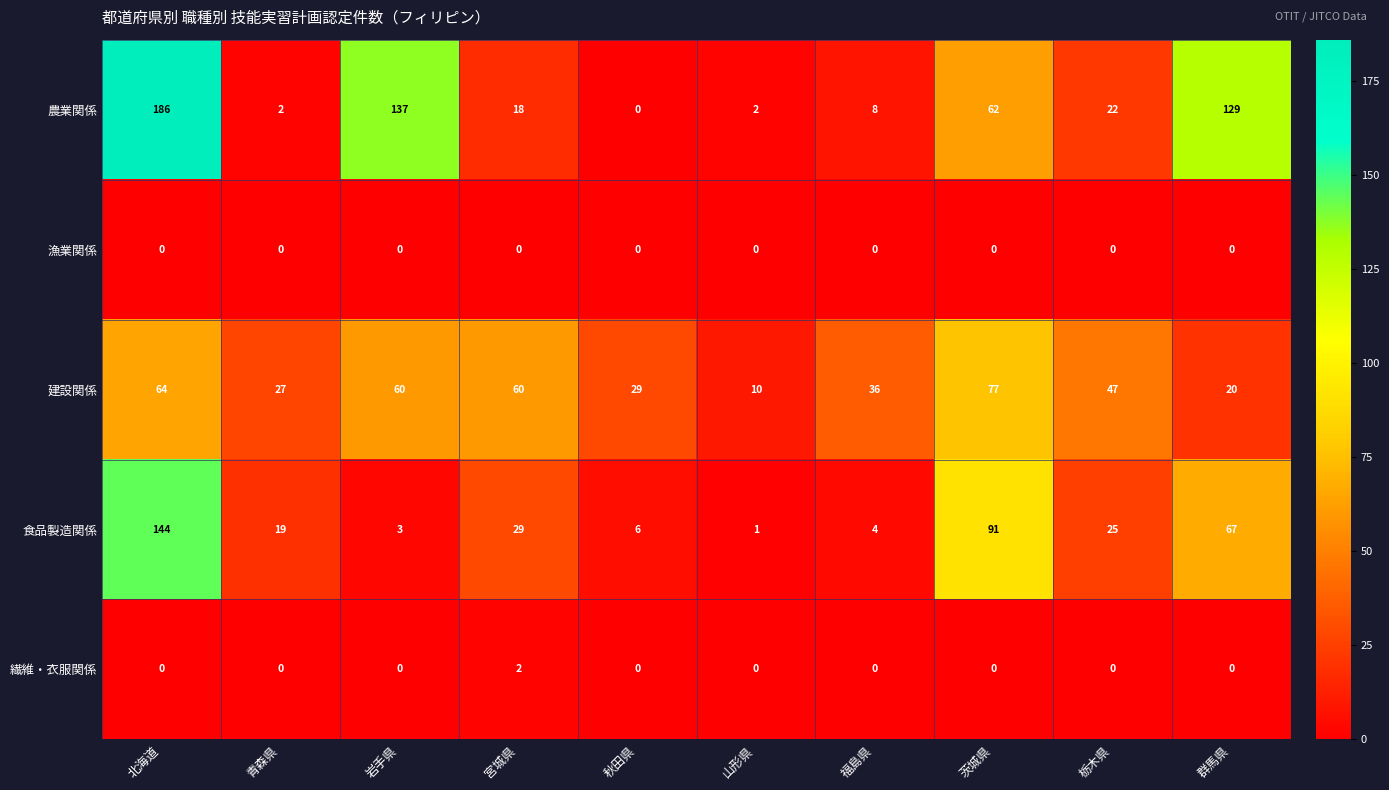

Which series changed the most between 北海道 and 山形県?

農業関係